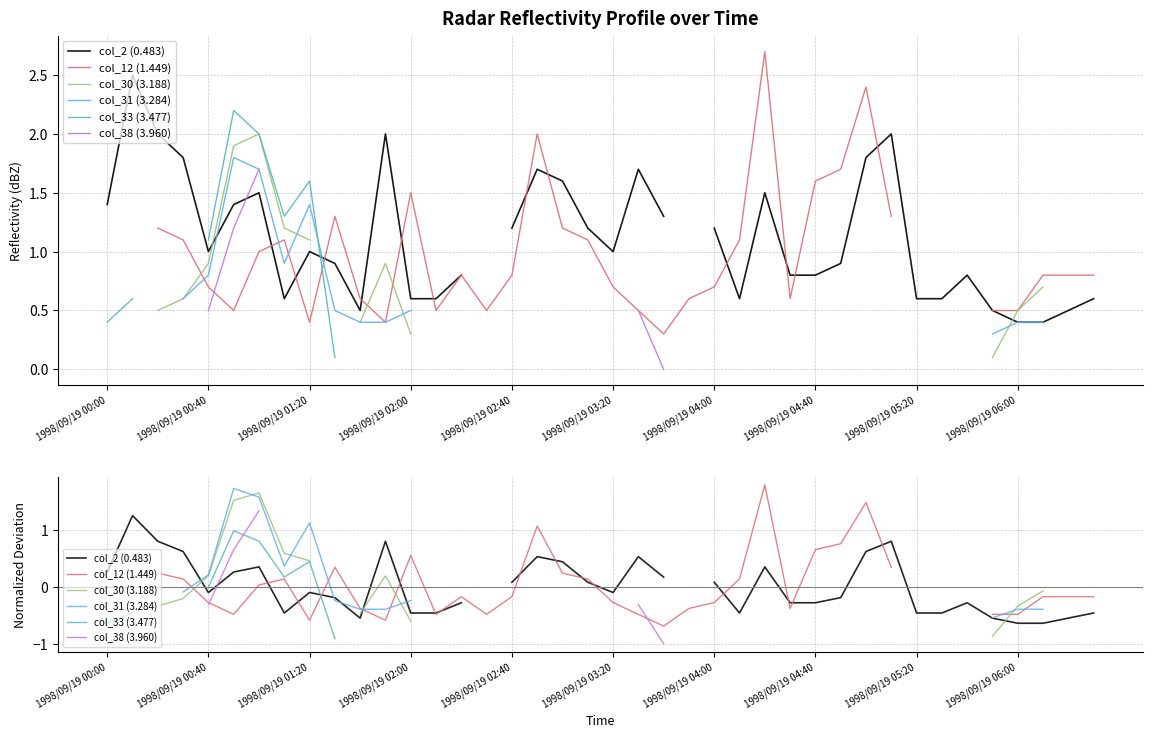

Does the chart display data point markers on the line(s)?

No